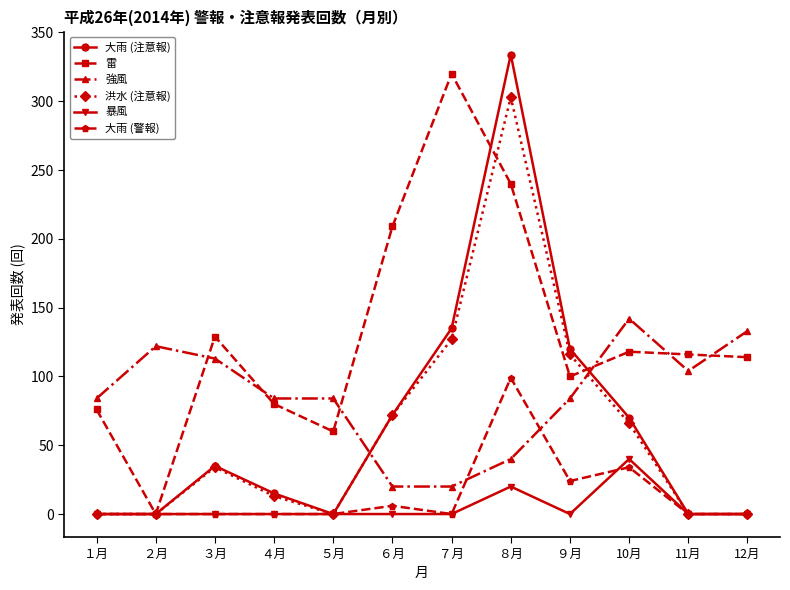

How many data points in 雷 are less than 116?

6